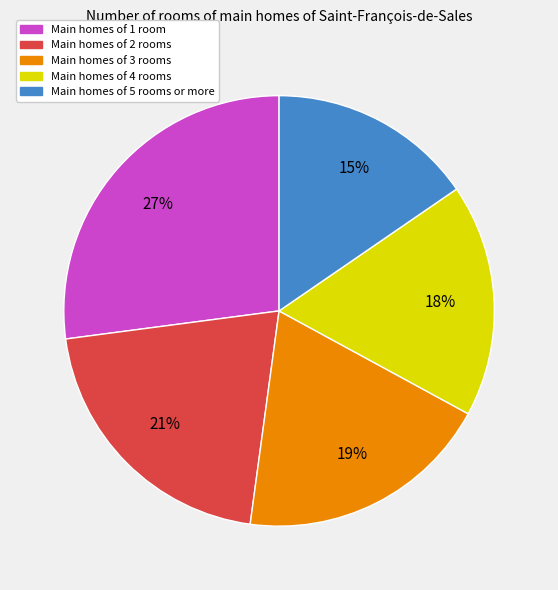

To the nearest percent, what is the average slice percentage?

20%